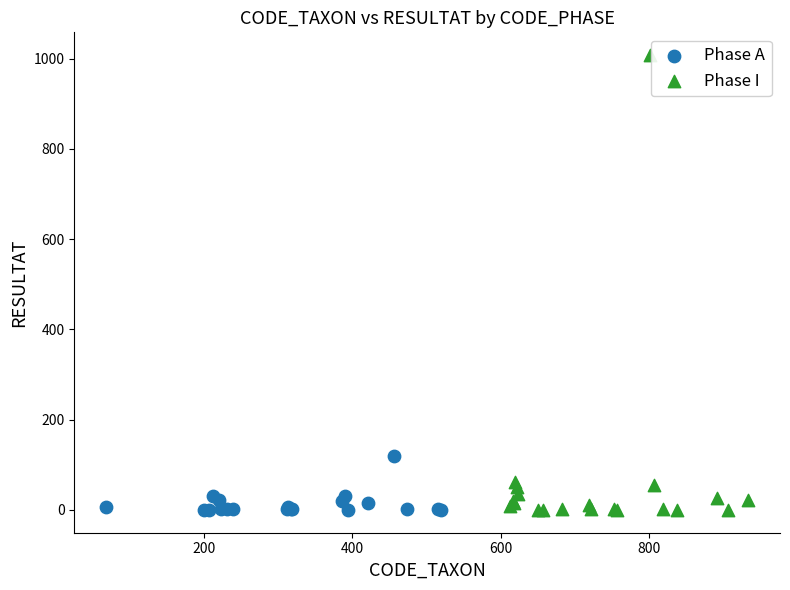

Which series has the widest spread of Y values?

Phase I